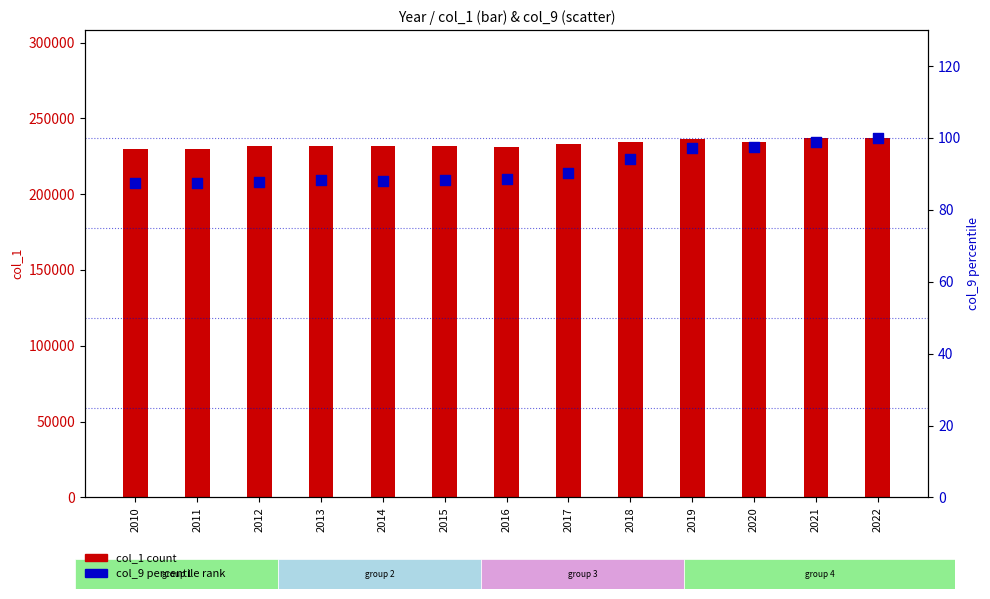

Which series contains the highest Y value?

col_1 (count)